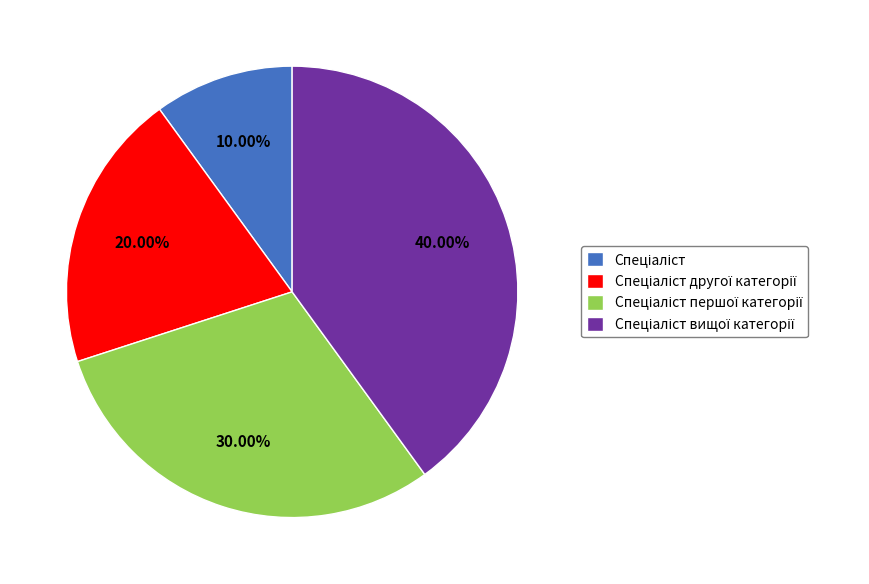

Is there a majority slice in this chart?

No